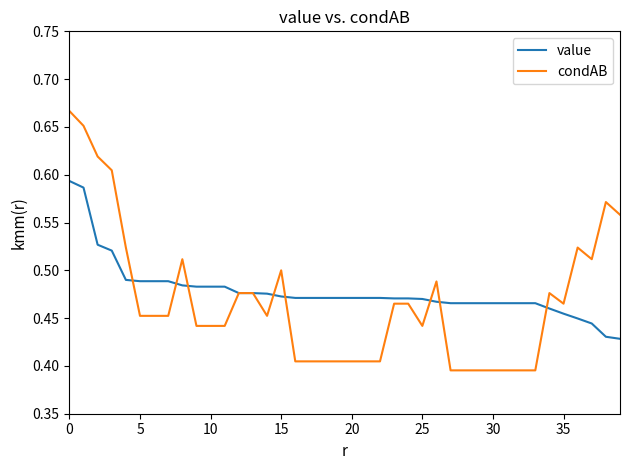

Rank the series by their maximum value, from highest to lowest.

condAB, value